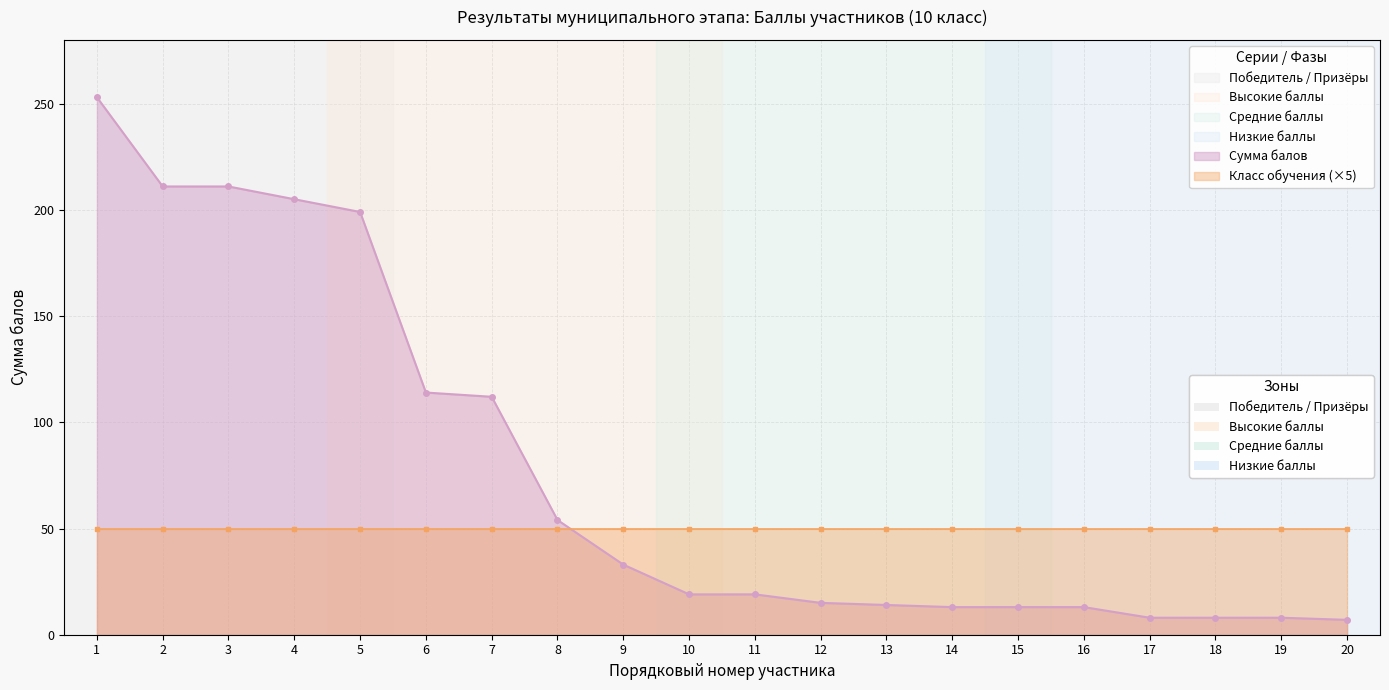

True or false: the data has more than 2 interior local peaks.

False